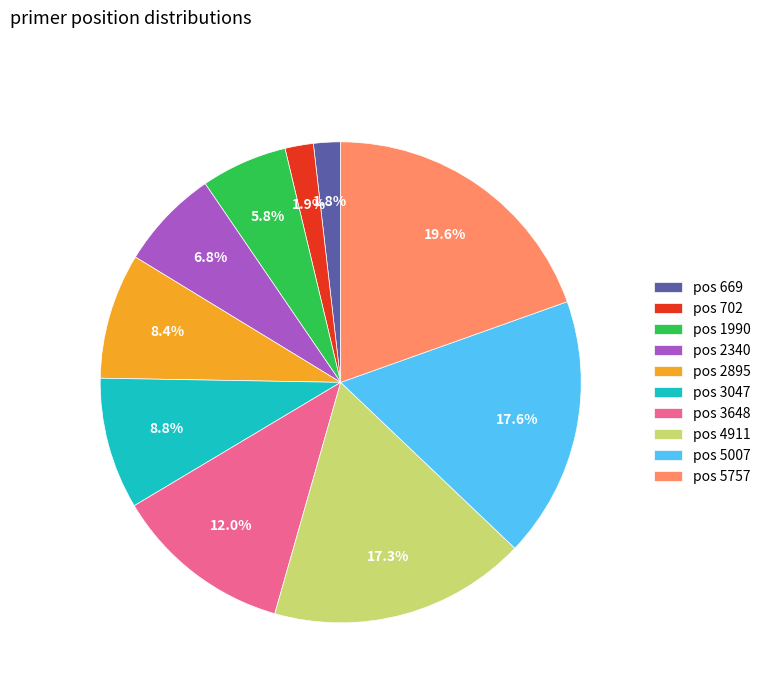

Is there a majority slice in this chart?

No